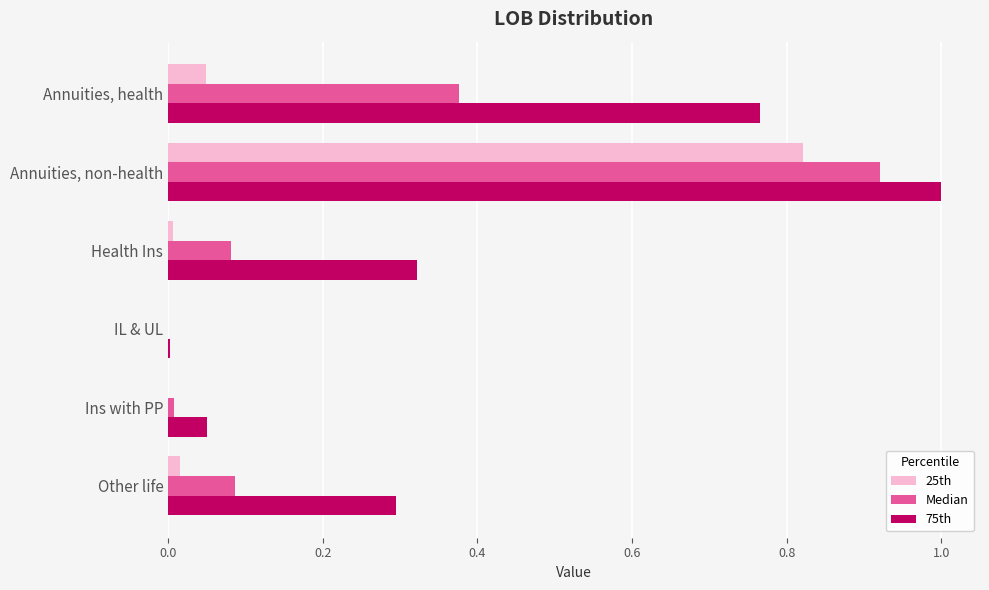

What is the total value across all series at Annuities, non-health?

2.7